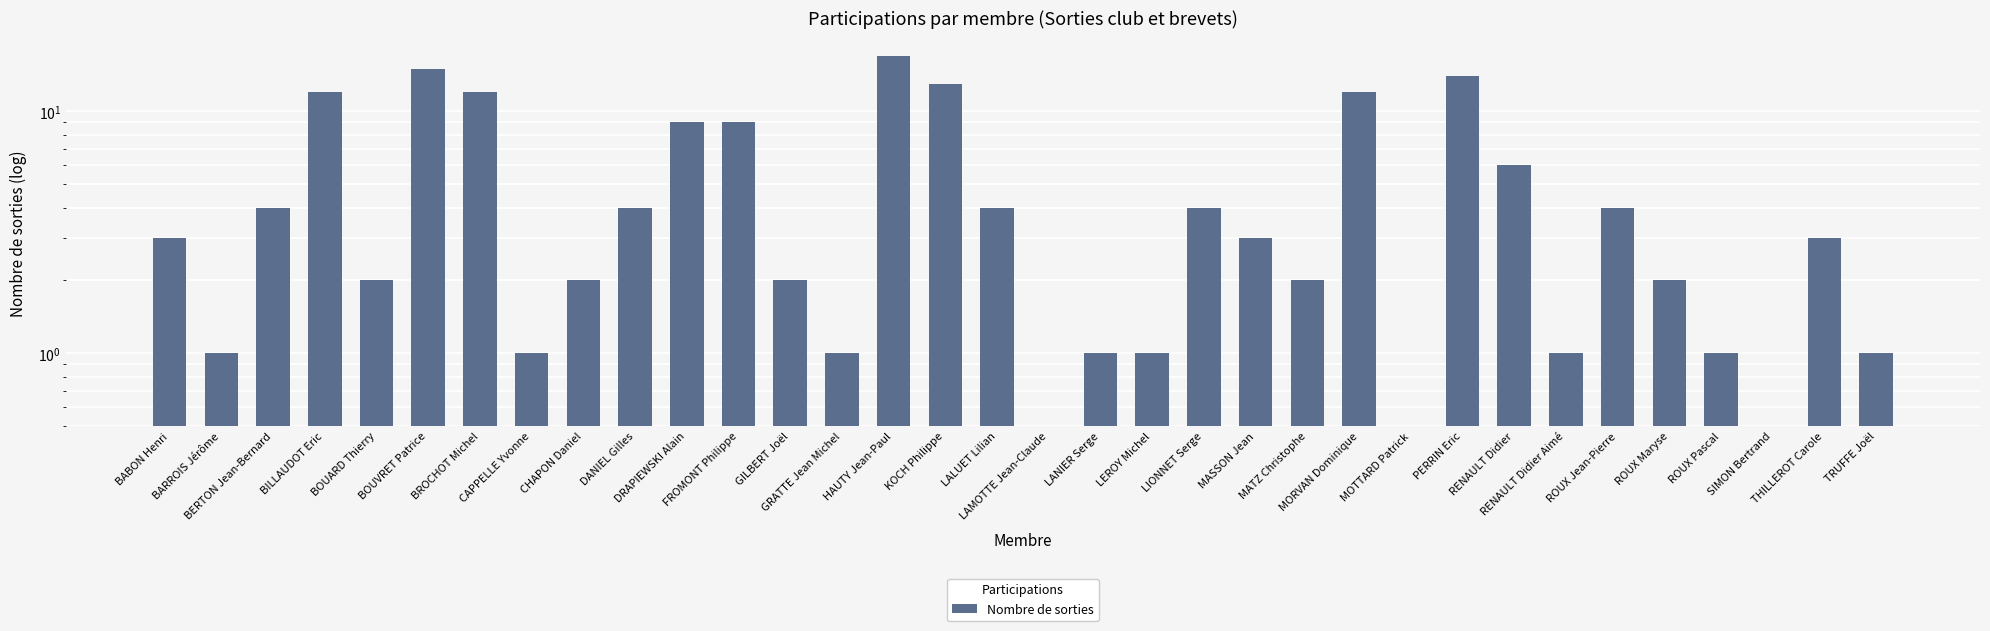

How many data points are above 3?

15